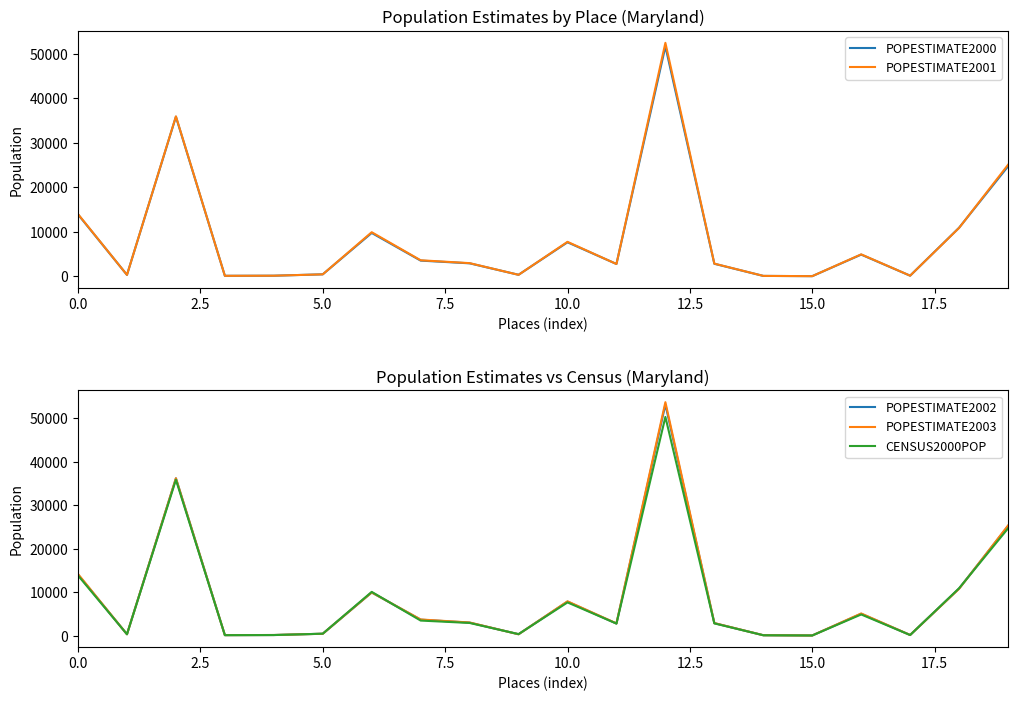

What is the difference between the maximum and minimum values in the POPESTIMATE2002 series?

53057